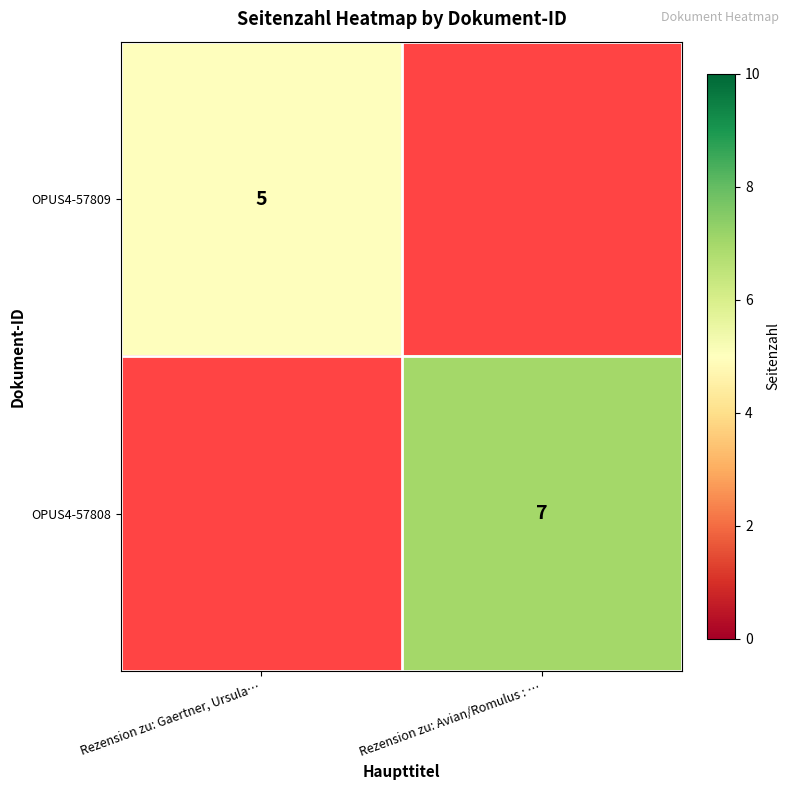

True or false: OPUS4-57808 has a value of 11 at Rezension zu: Avian/Romulus : ….

False